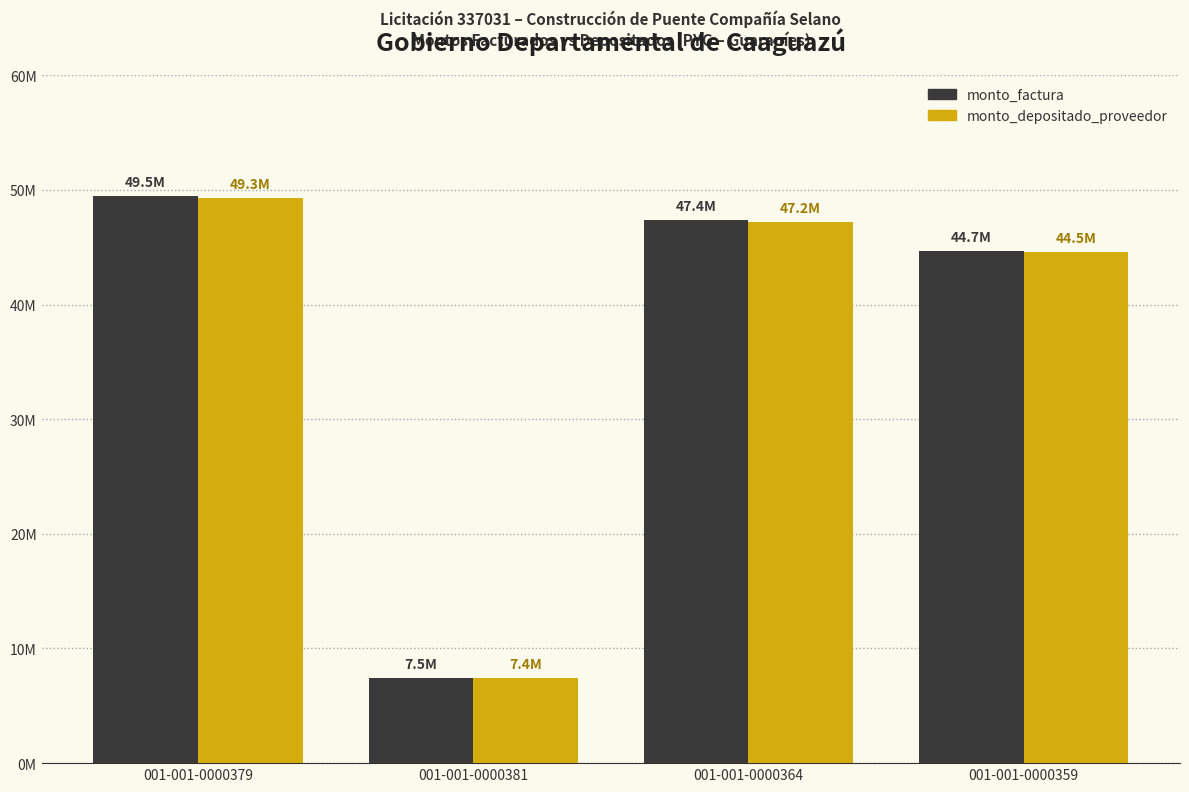

Reading left to right, extract all data points from this chart.

monto_factura: 49484500	7450000	47365500	44700000
monto_depositado_proveedor: 49304556	7422909	47193262	44537455